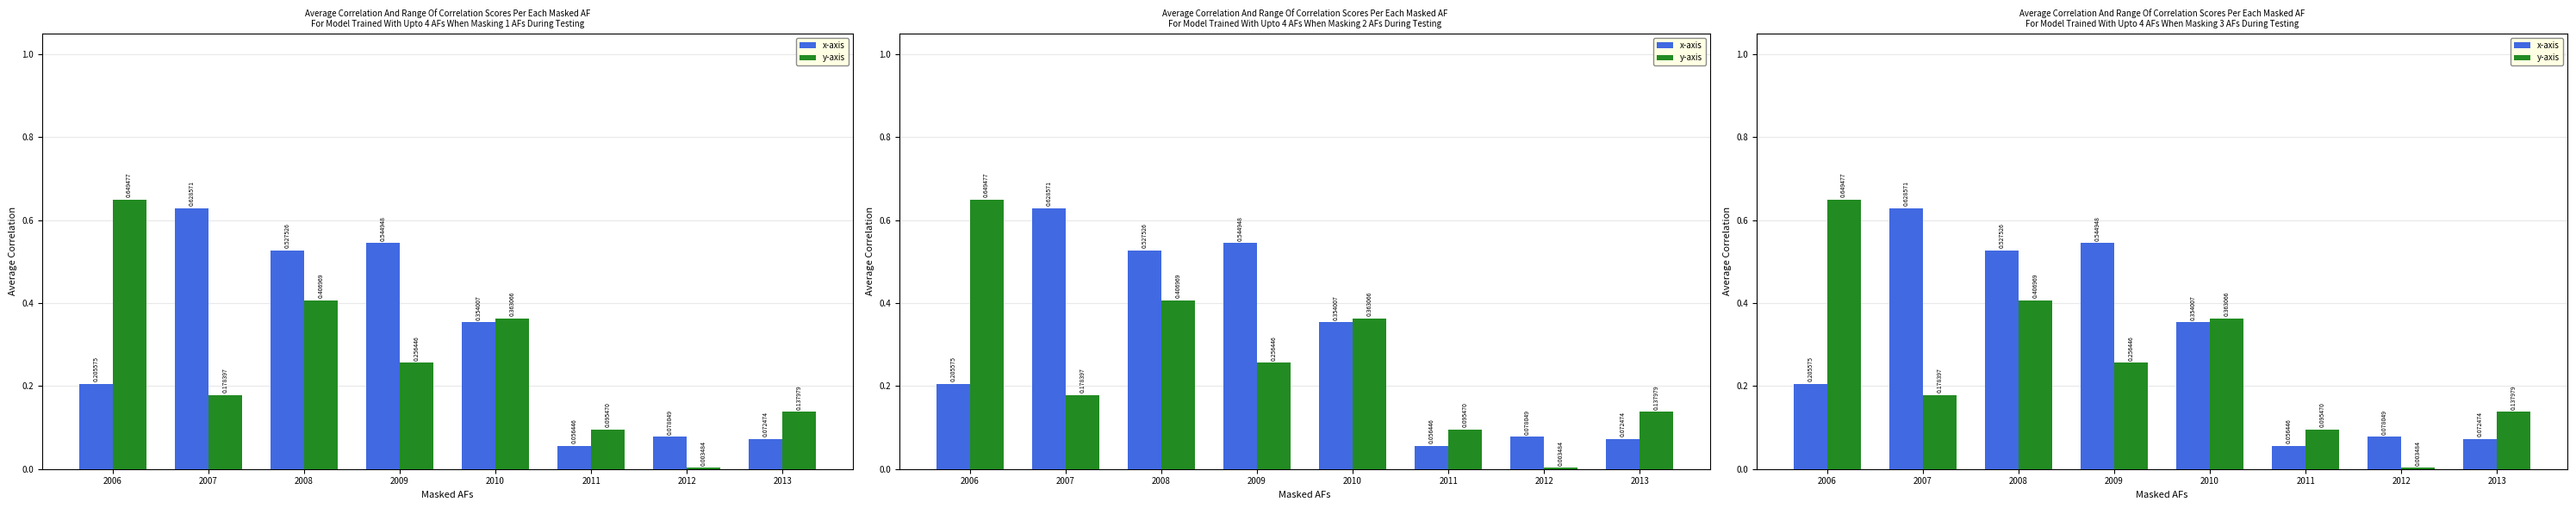

Reading right to left, extract all data points from this chart.

x-axis: 0.1	0.1	0.1	0.4	0.5	0.5	0.6	0.2
y-axis: 0.1	0.0	0.1	0.4	0.3	0.4	0.2	0.6